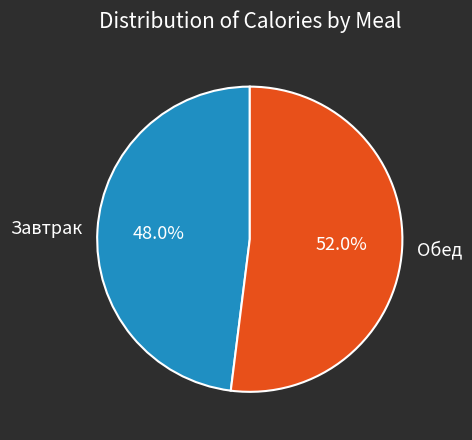

What is the total percentage of Обед and Завтрак?

100.0%